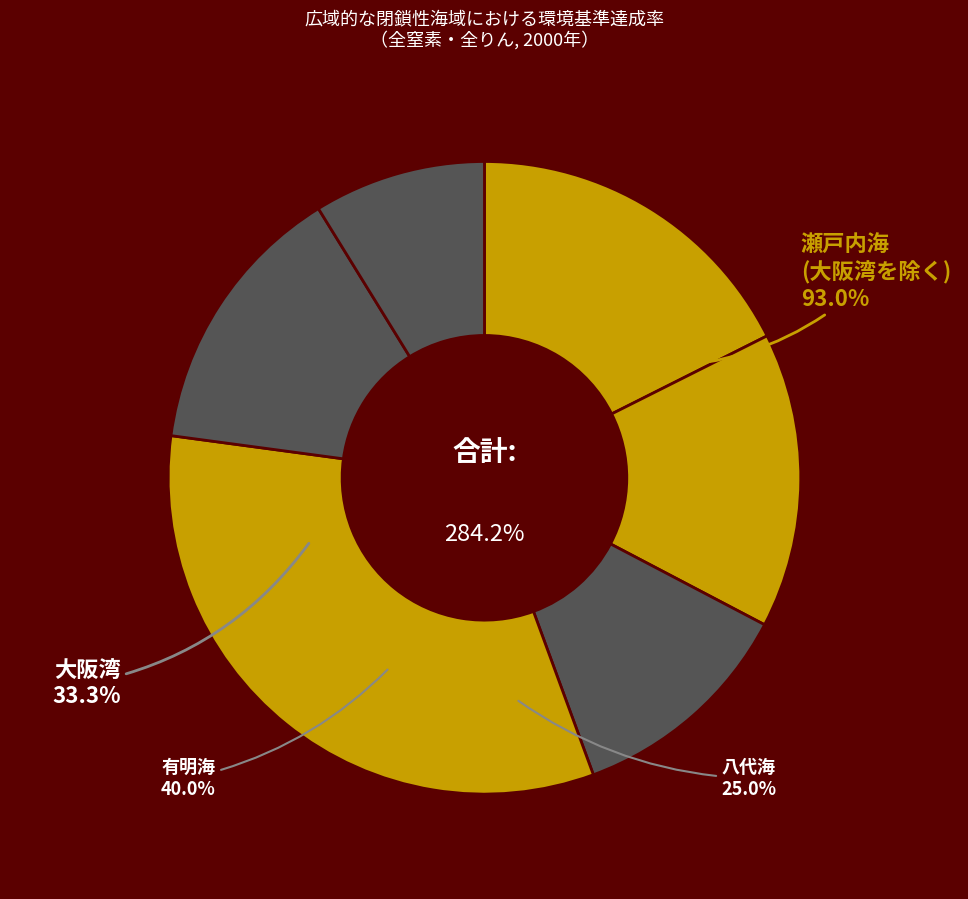

What is the largest slice in the pie chart?

瀬戸内海(大阪湾を除く)